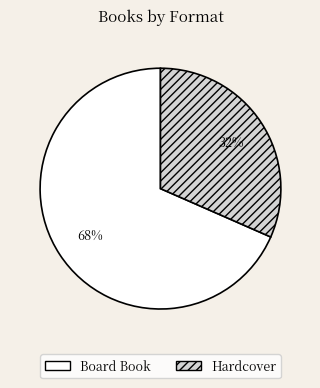

Which slice is the smallest?

Hardcover